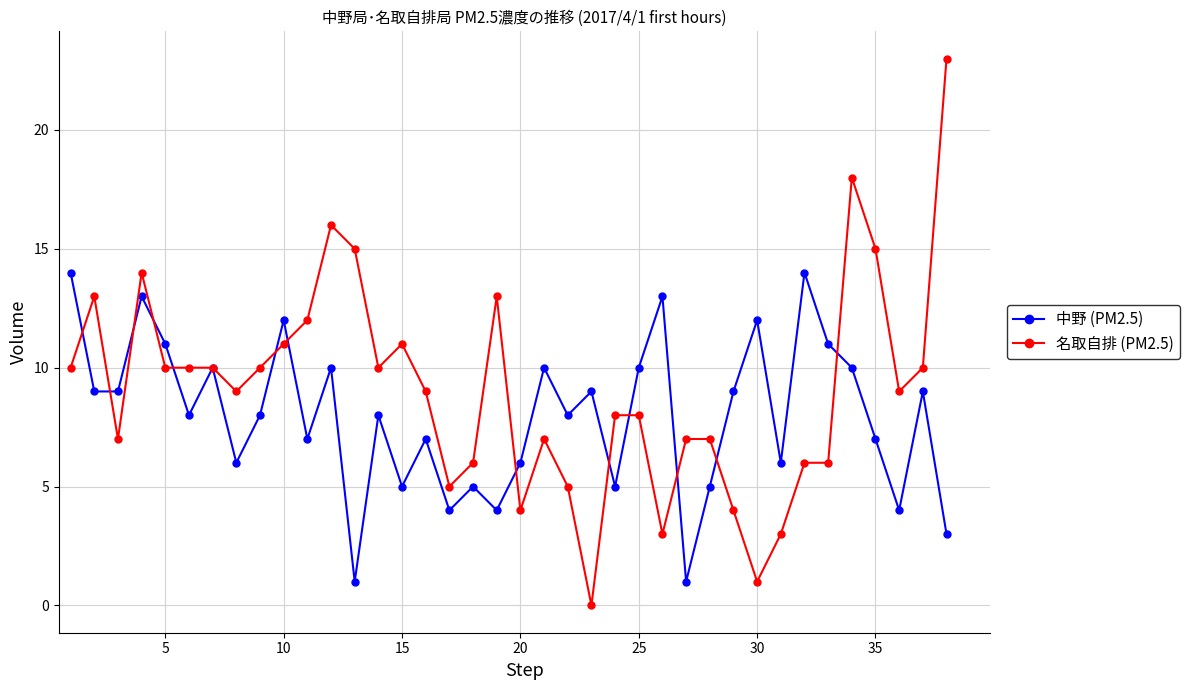

List the series in order of their peak value, lowest first.

中野 (PM2.5), 名取自排 (PM2.5)